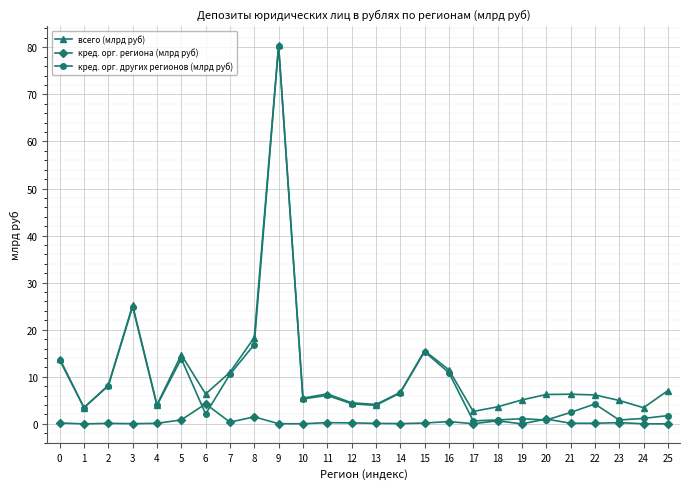

What are all the series names shown in the legend?

всего (млрд руб), кред. орг. региона (млрд руб), кред. орг. других регионов (млрд руб)